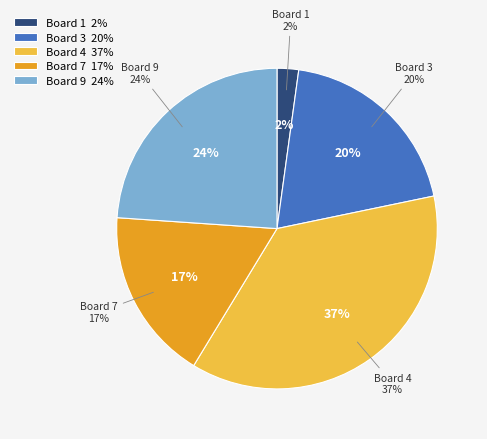

Which slice is the smallest?

2